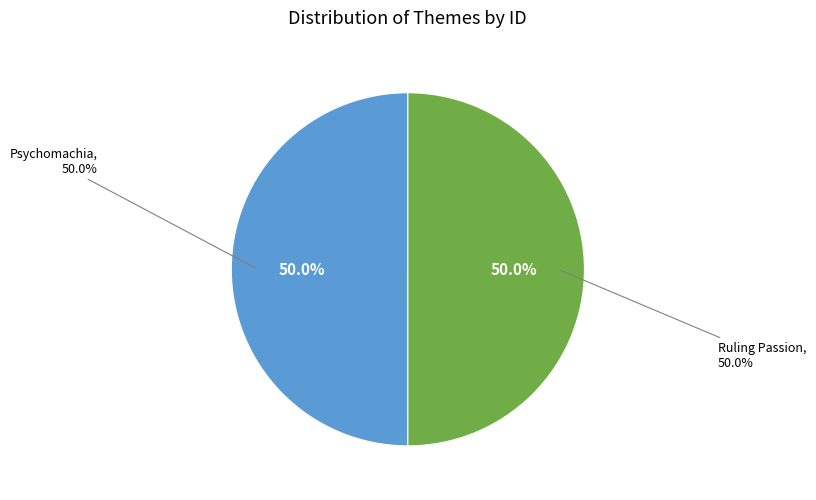

Do Psychomachia and Ruling Passion together represent more than half of the pie?

Yes